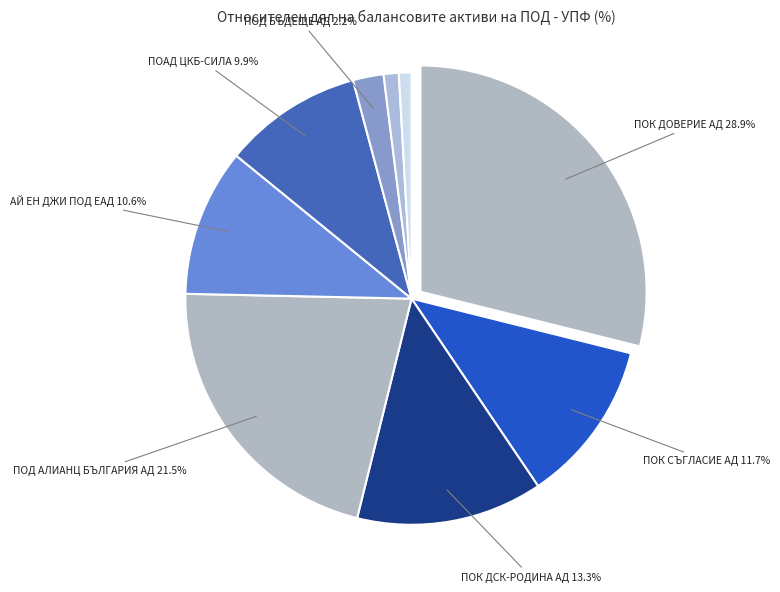

How many slices are in this pie chart?

9